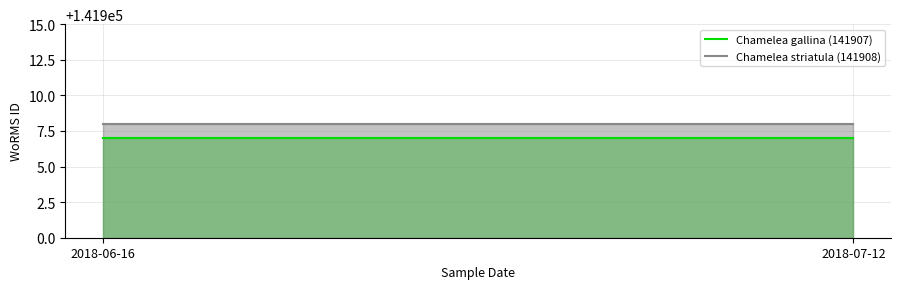

Which series changed the most between 2018-06-16 and 2018-07-12?

Chamelea gallina (141907)